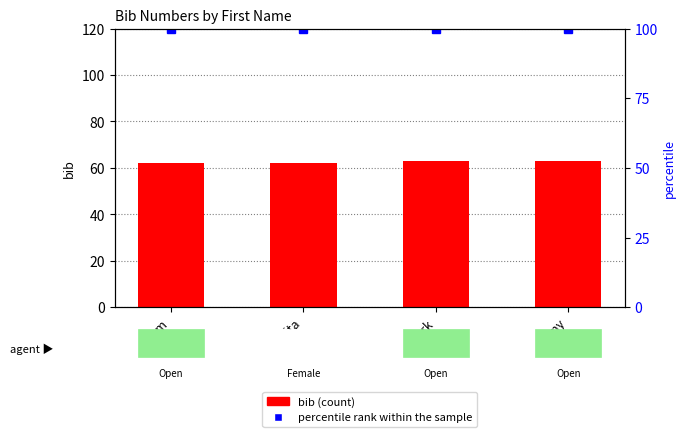

What is the lowest value of the bib series?

62